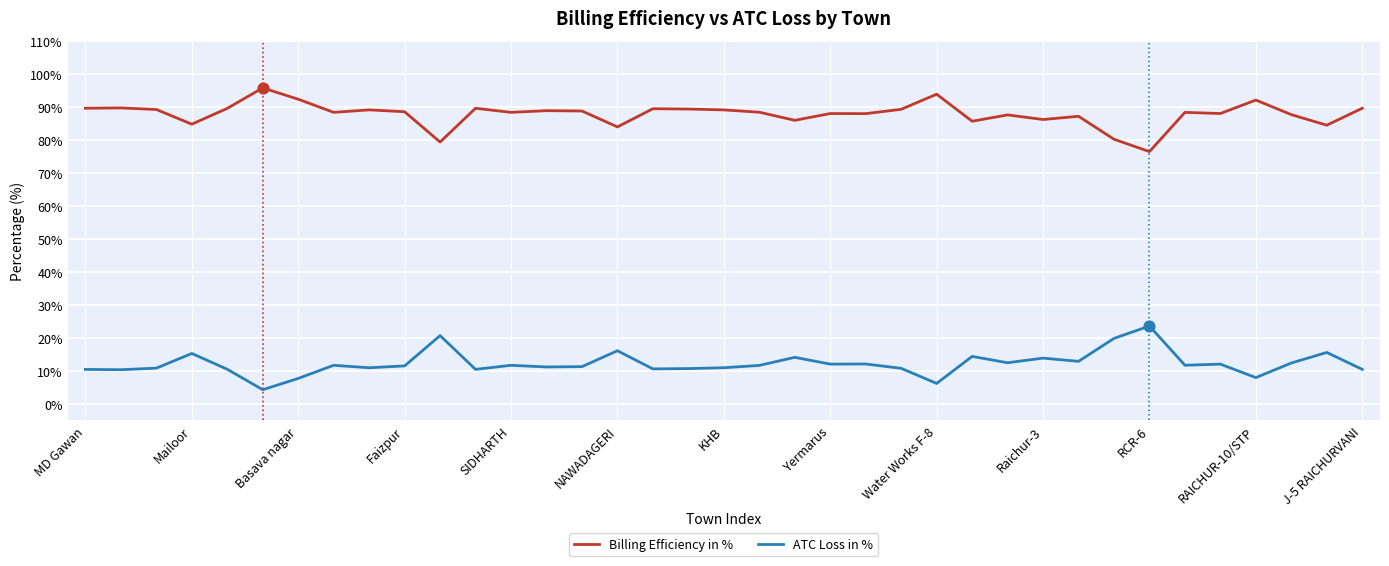

Which series has the largest total across all categories?

Billing Efficiency in %